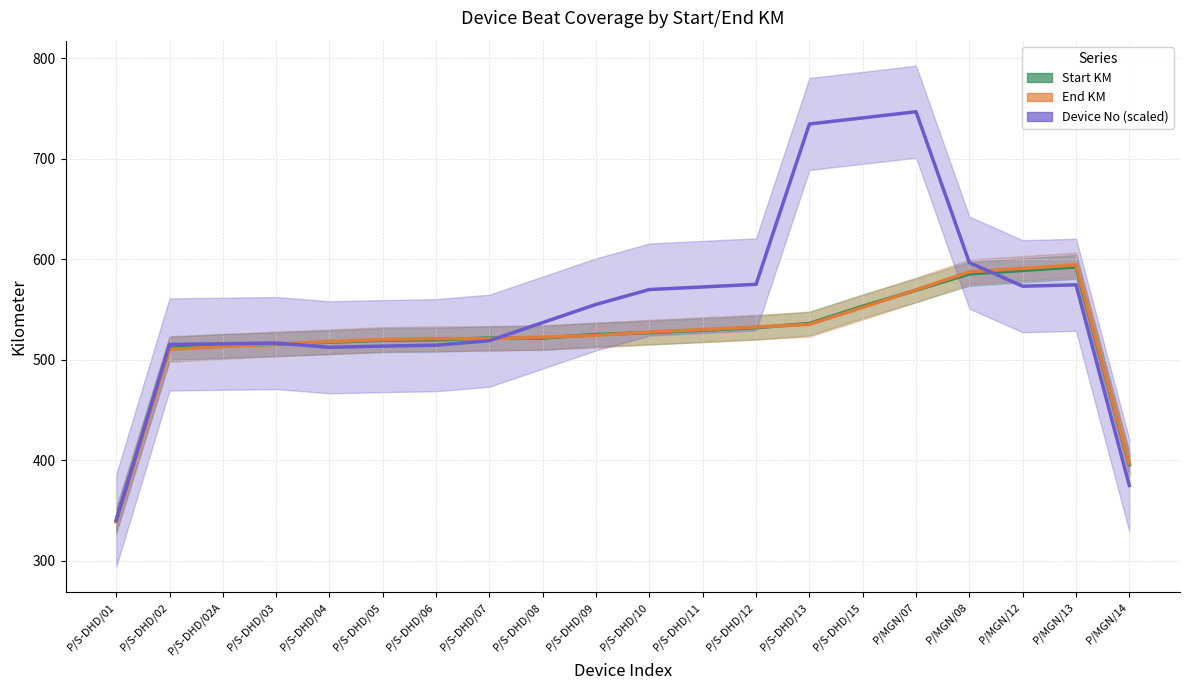

Which series has the largest total across all categories?

Device No